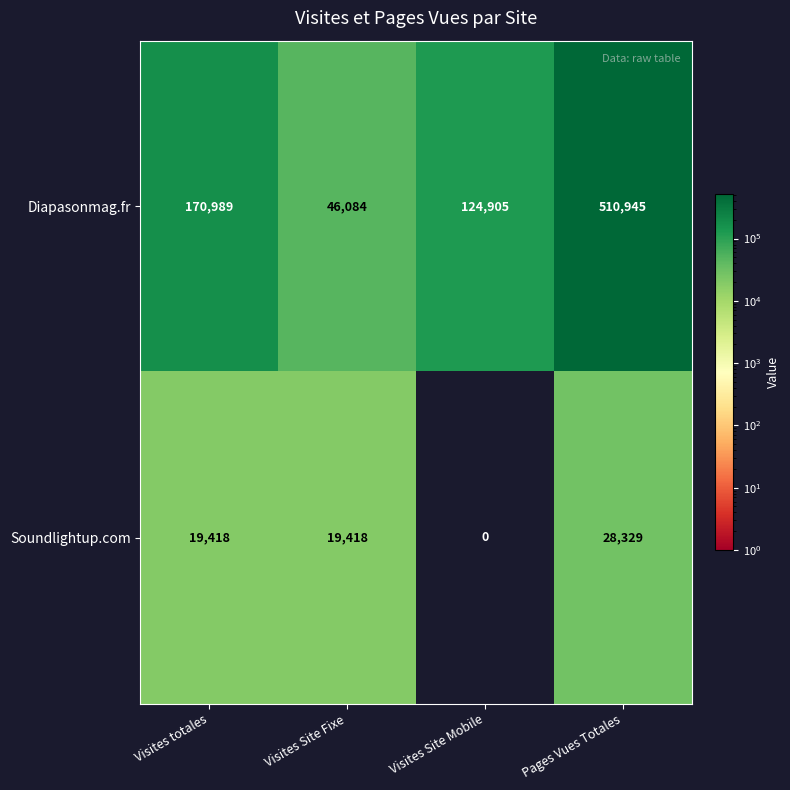

At which category does the chart reach its peak across all series?

Pages Vues Totales